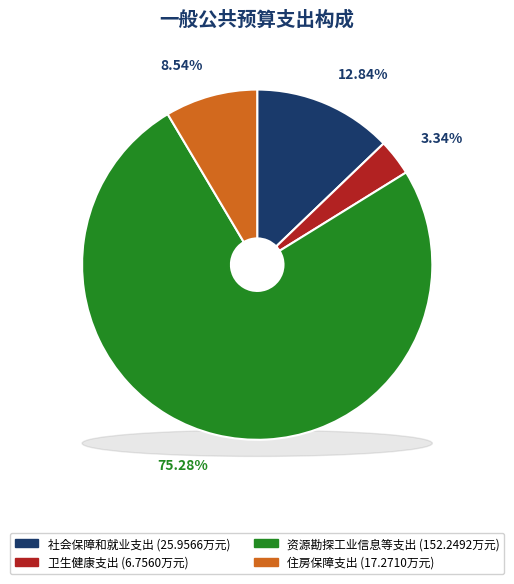

Does any single category account for the majority?

Yes